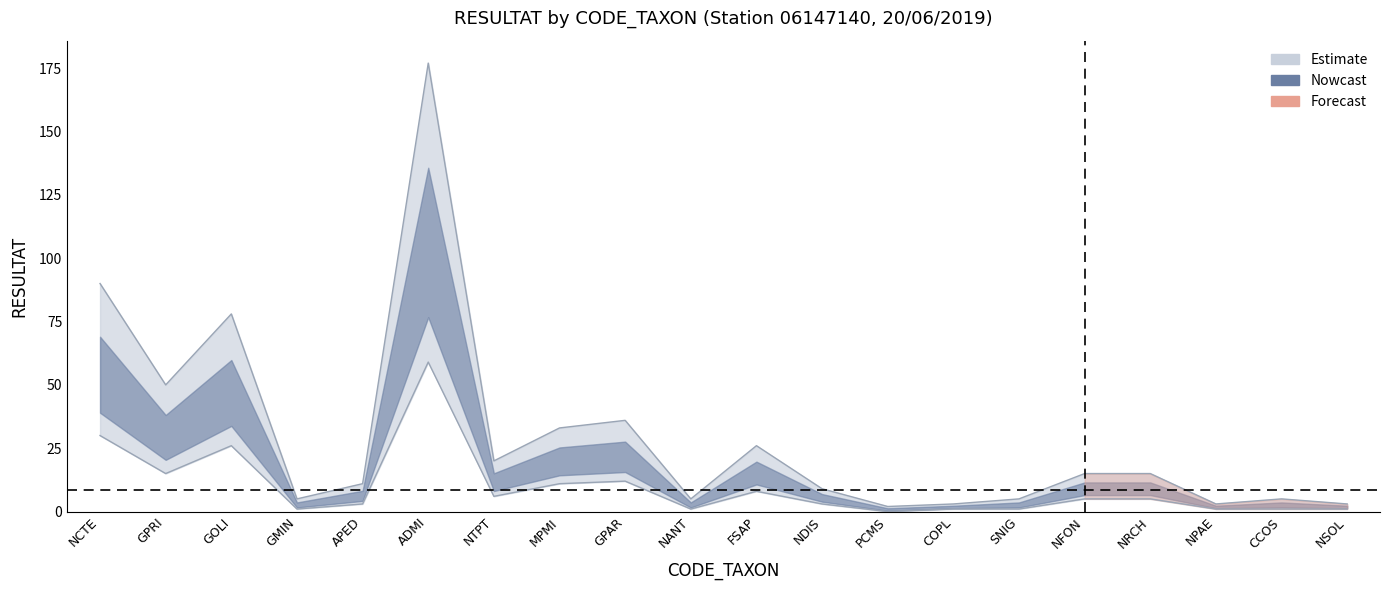

Where is lower nearest to the value 29?

NCTE